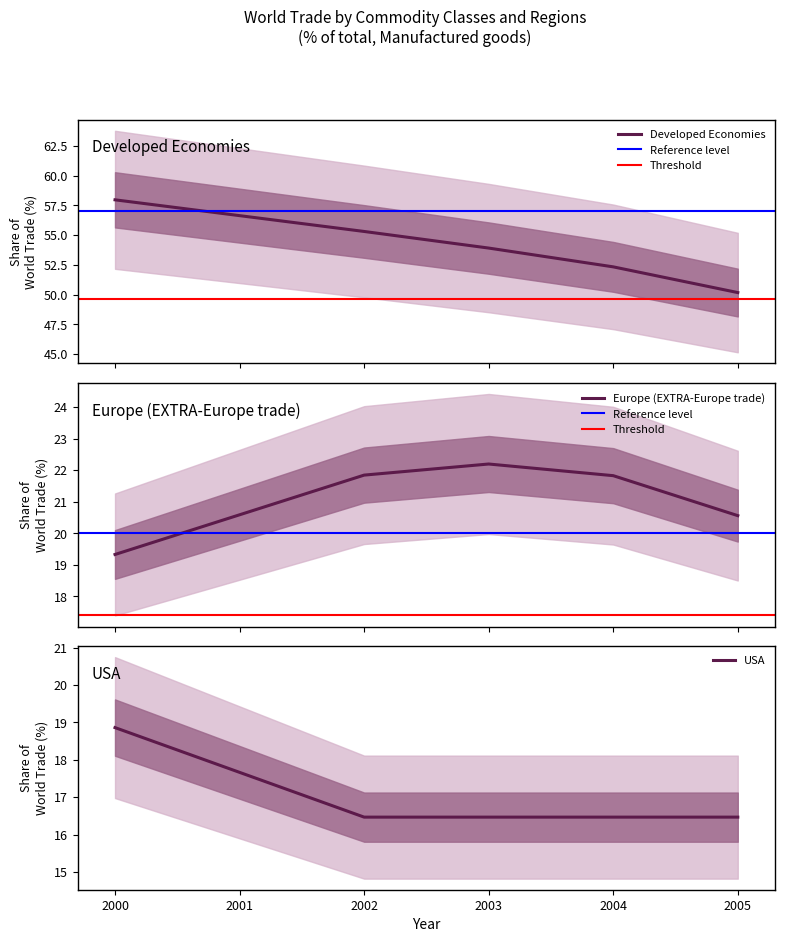

What is the maximum value for Developed Economies?

58.0